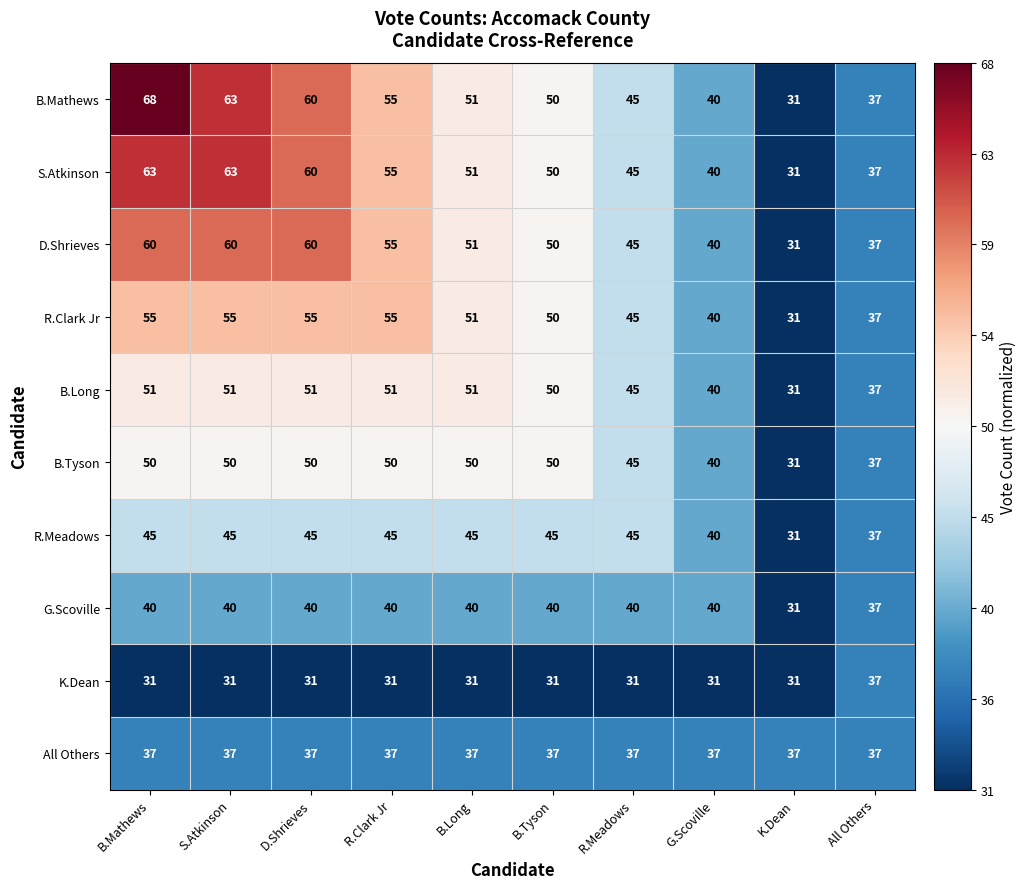

What is the maximum value for S.Atkinson?

63